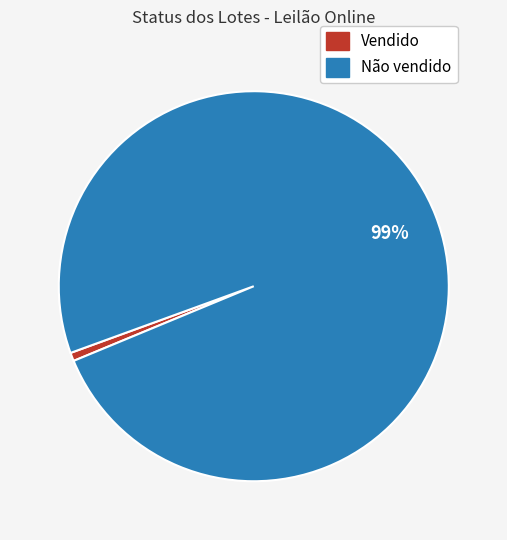

Is Não vendido the majority of the pie?

Yes